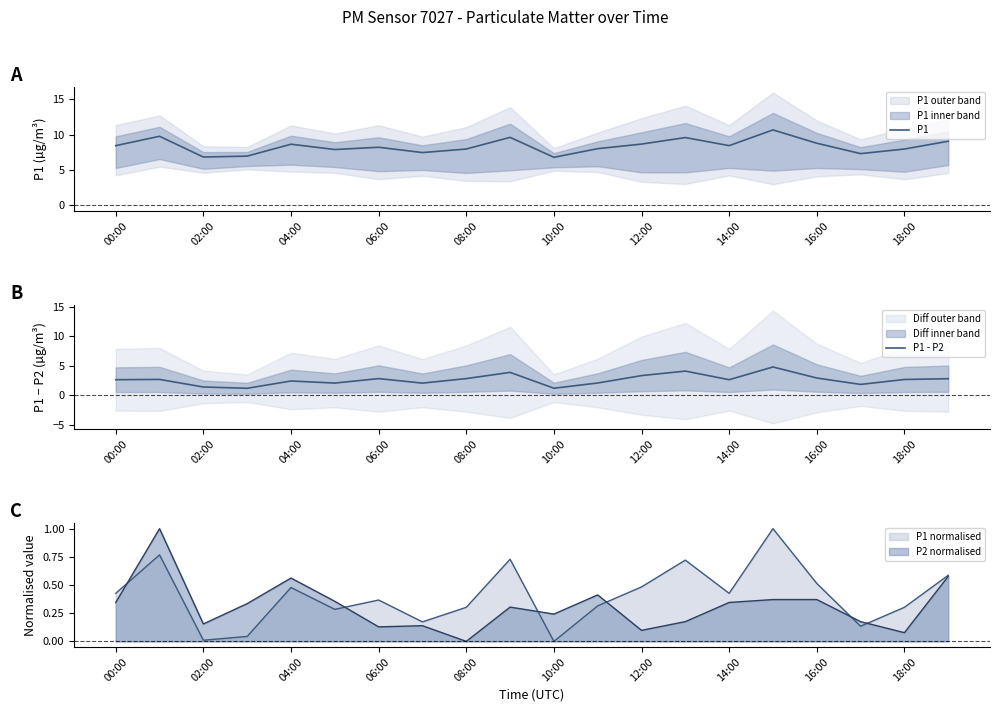

Does the chart display data point markers on the line(s)?

No